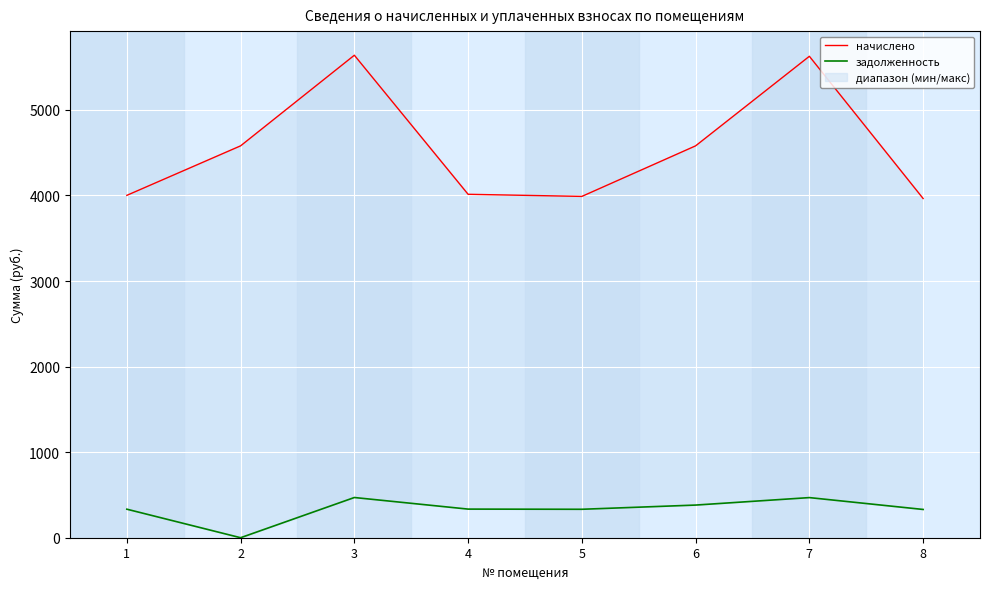

At how many categories does at least one series exceed 4480?

4